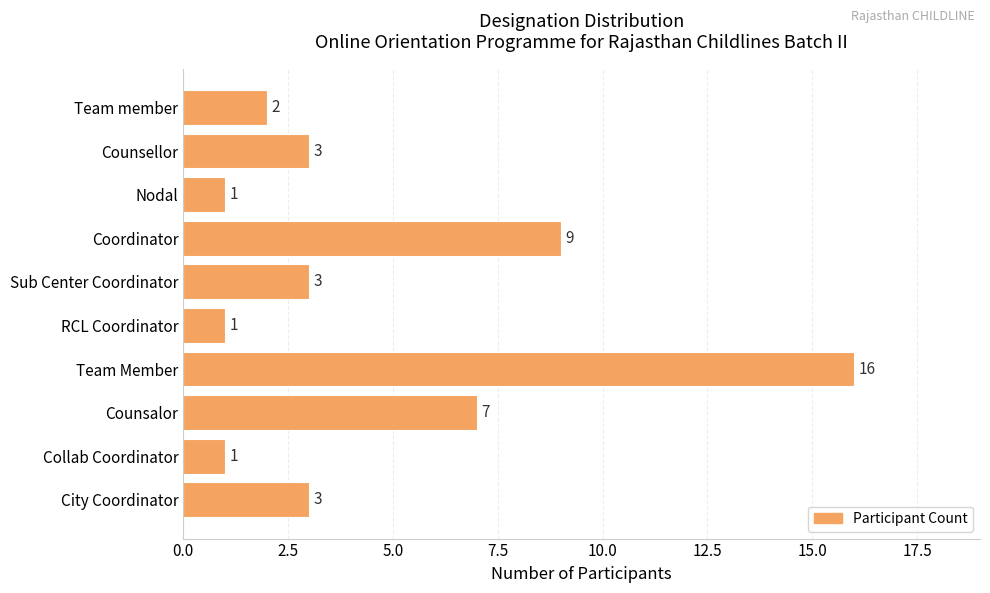

Reading top to bottom, transcribe all the data shown in this chart.

Team member=2	Counsellor=3	Nodal=1	Coordinator=9	Sub Center Coordinator=3	RCL Coordinator=1	Team Member=16	Counsalor=7	Collab Coordinator=1	City Coordinator=3